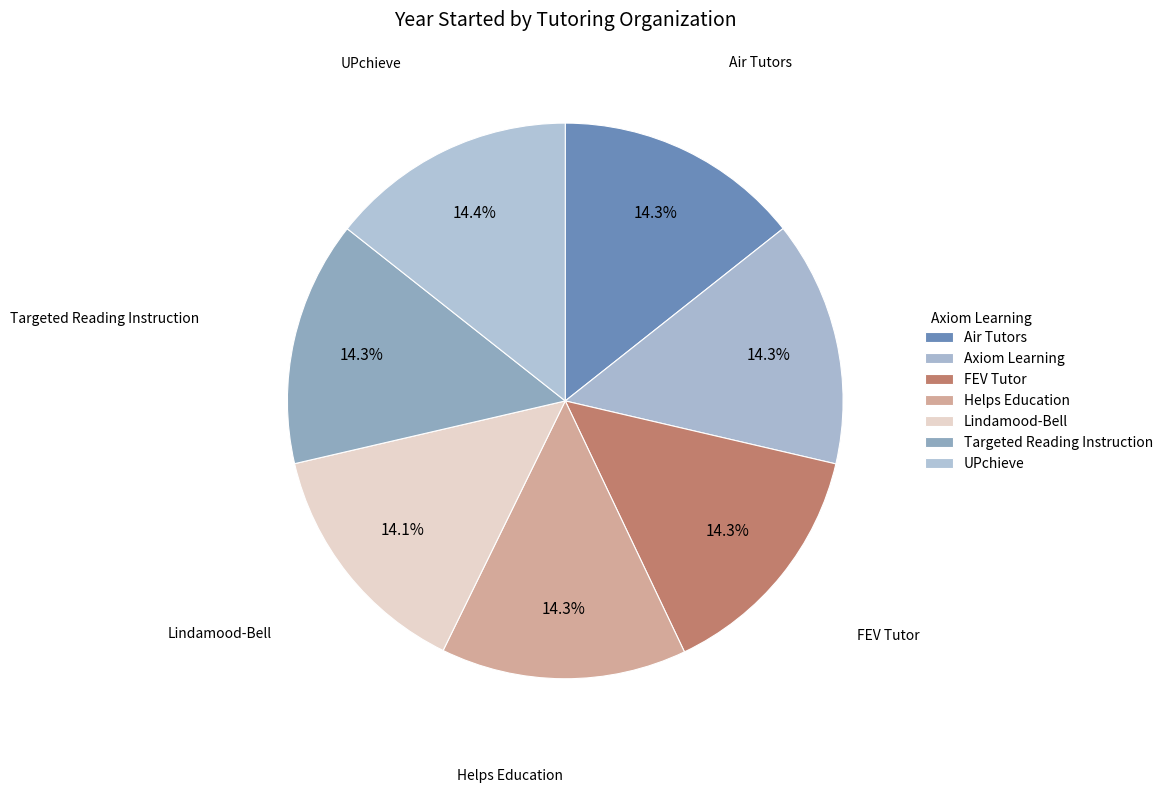

To the nearest percent, what percentage of the pie is Axiom Learning?

14%